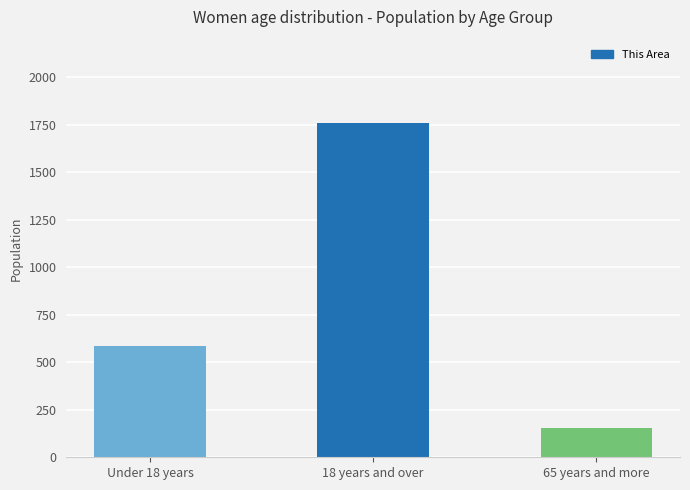

What is the maximum value shown in the chart?

1758